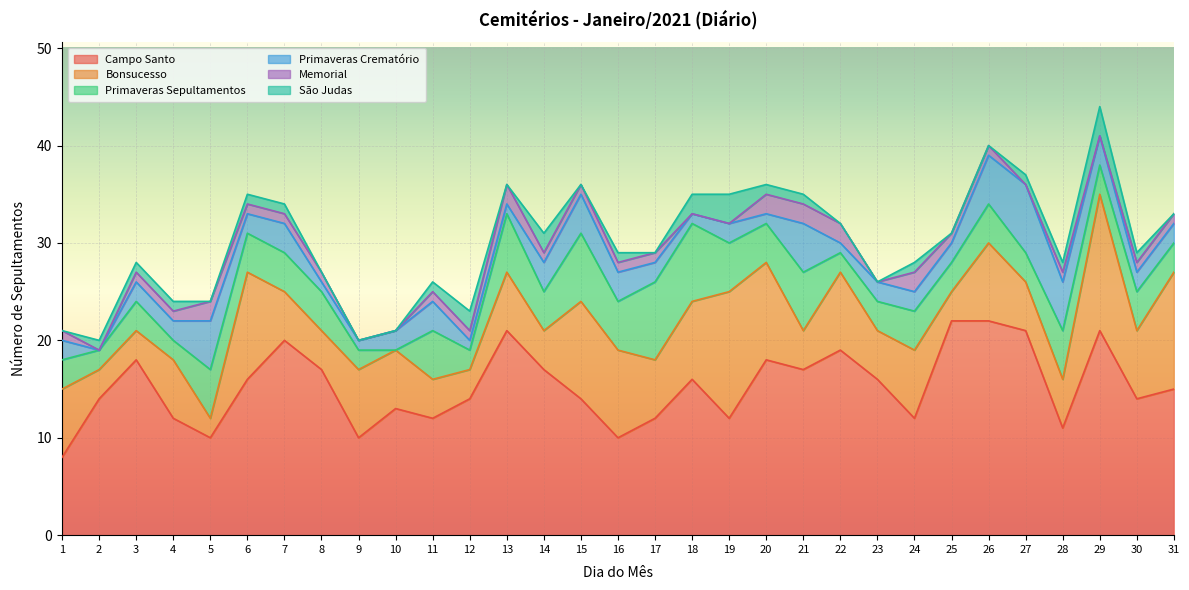

At which label does Campo Santo reach its peak?

25